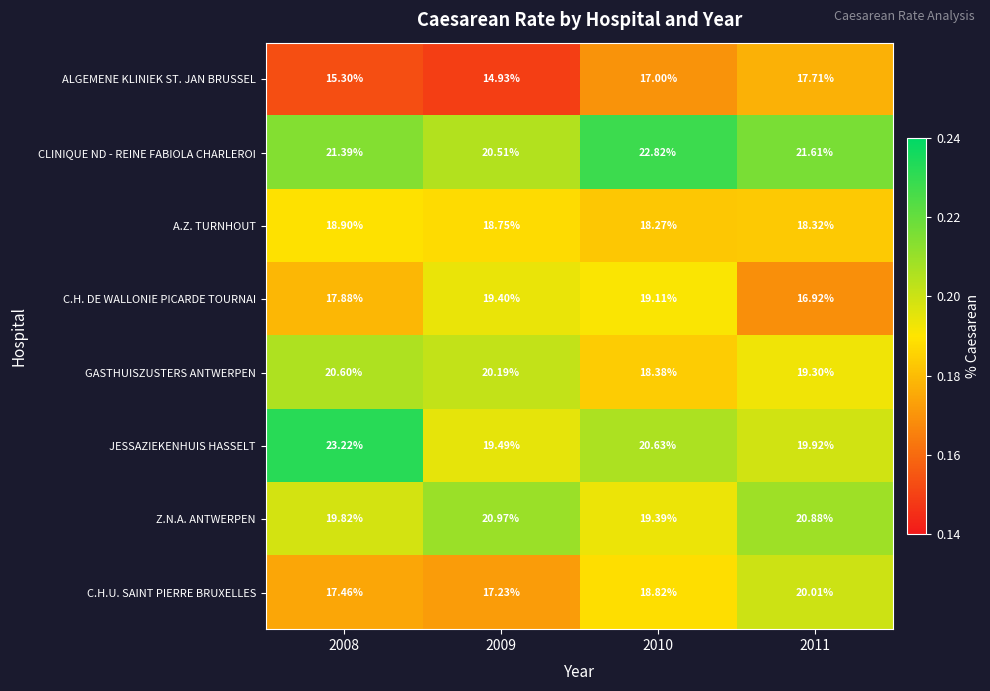

What is the difference between the highest and lowest values at 2010?

5.8